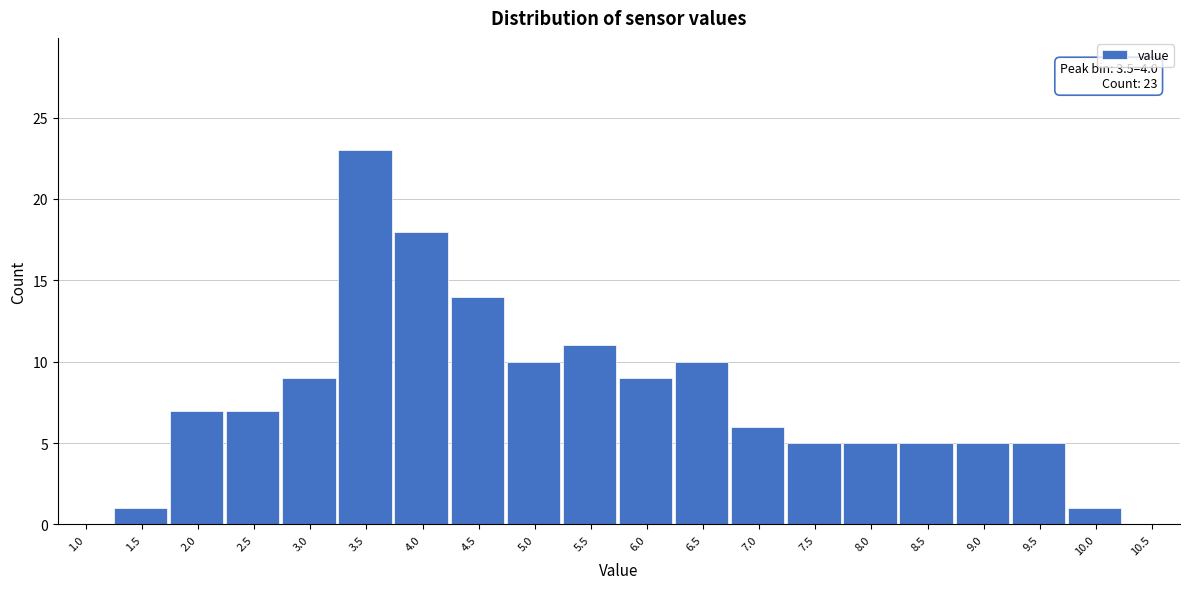

Reading left to right, extract all data points from this chart.

1.0=0	1.5=1	2.0=7	2.5=7	3.0=9	3.5=23	4.0=18	4.5=14	5.0=10	5.5=11	6.0=9	6.5=10	7.0=6	7.5=5	8.0=5	8.5=5	9.0=5	9.5=5	10.0=1	10.5=0